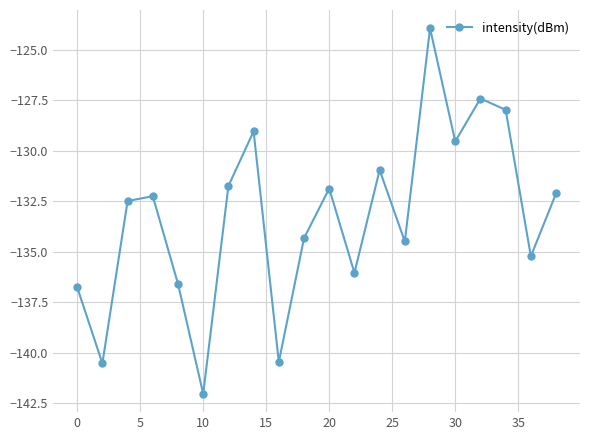

What is the sum of all values?

-2665.9